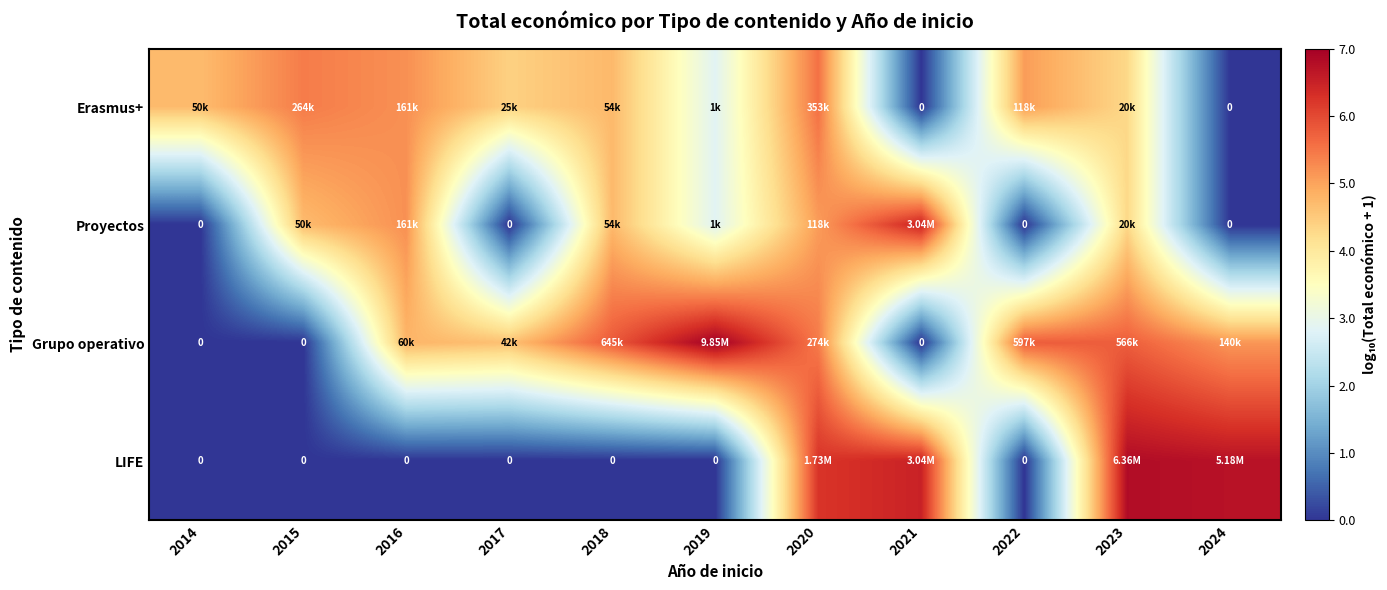

What is the greatest value displayed?

7.0